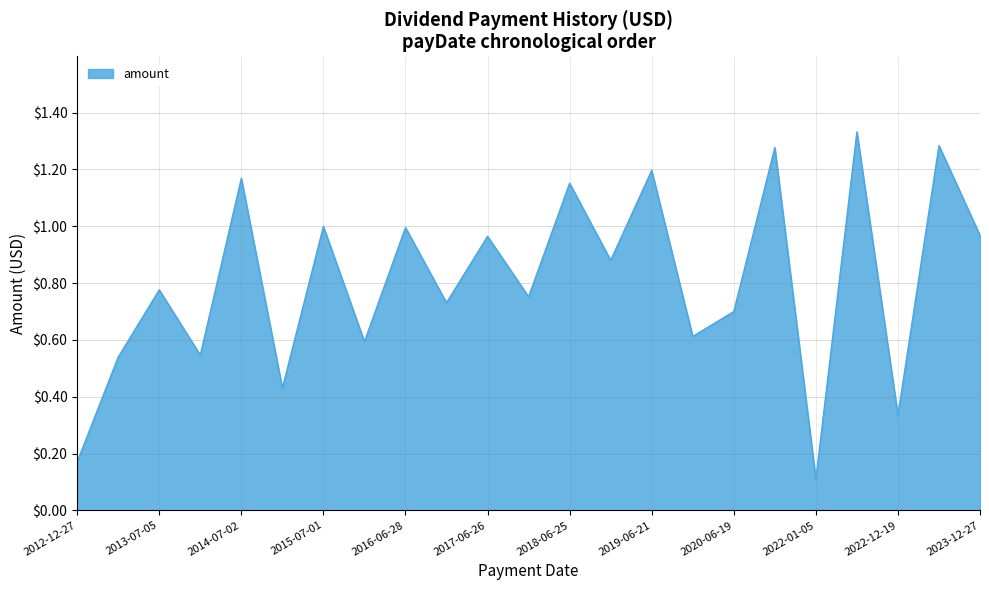

Count the number of categories in the chart.

23